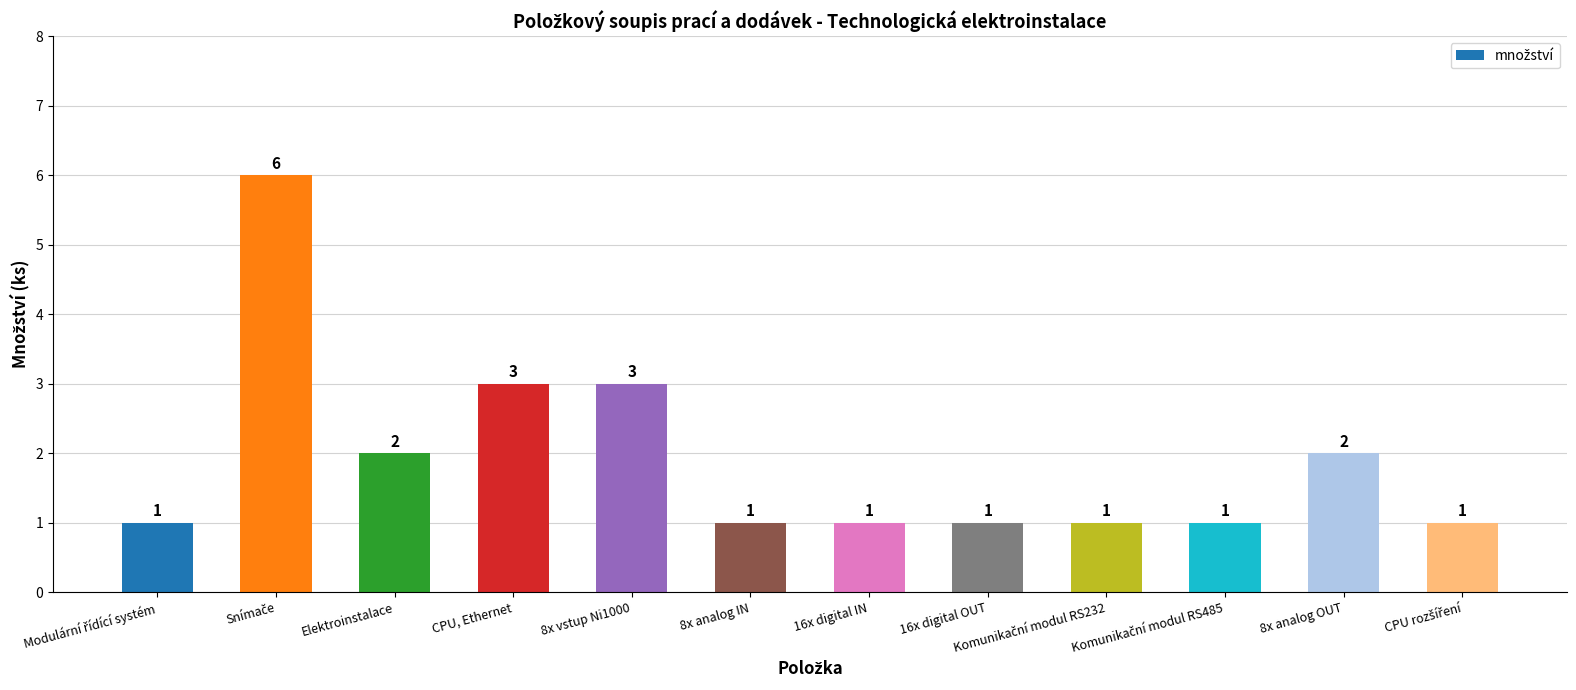

What is the difference between the second highest and minimum values?

2